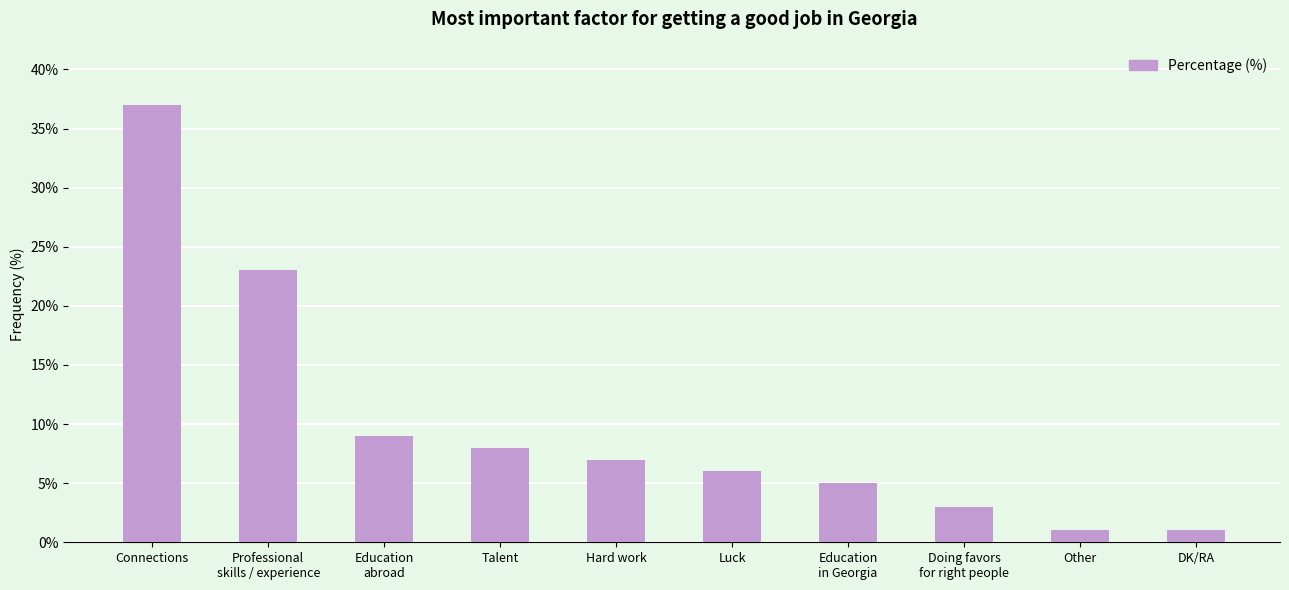

Reading left to right, extract all data points from this chart.

Connections=37	Professional
skills / experience=23	Education
abroad=9	Talent=8	Hard work=7	Luck=6	Education
in Georgia=5	Doing favors
for right people=3	Other=1	DK/RA=1